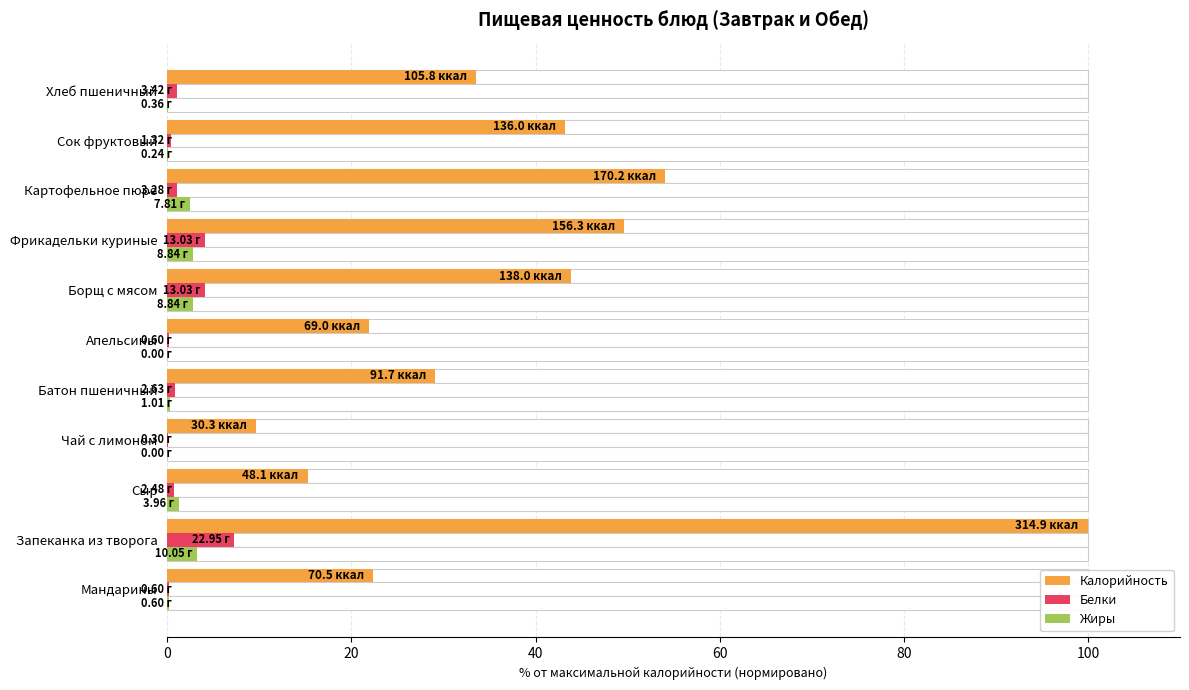

What is the difference between the maximum and second lowest values in the Калорийность series?

84.7